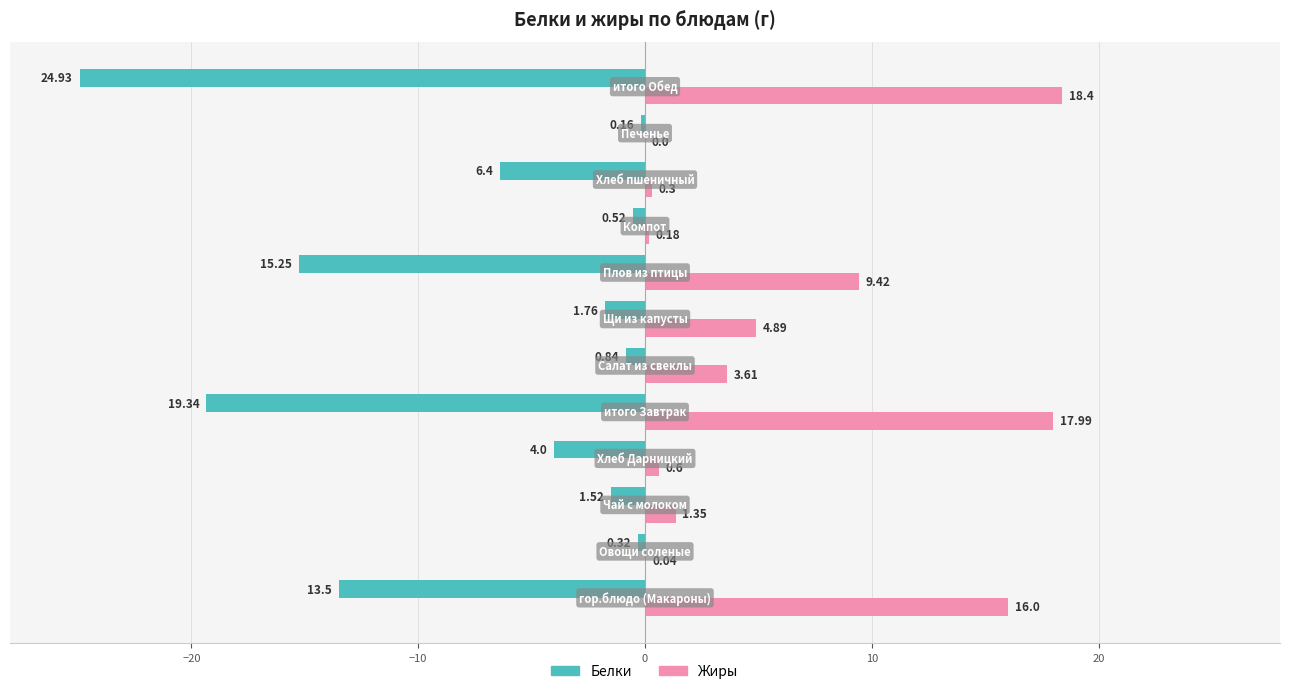

What is the sum of all Белки values?

-88.5